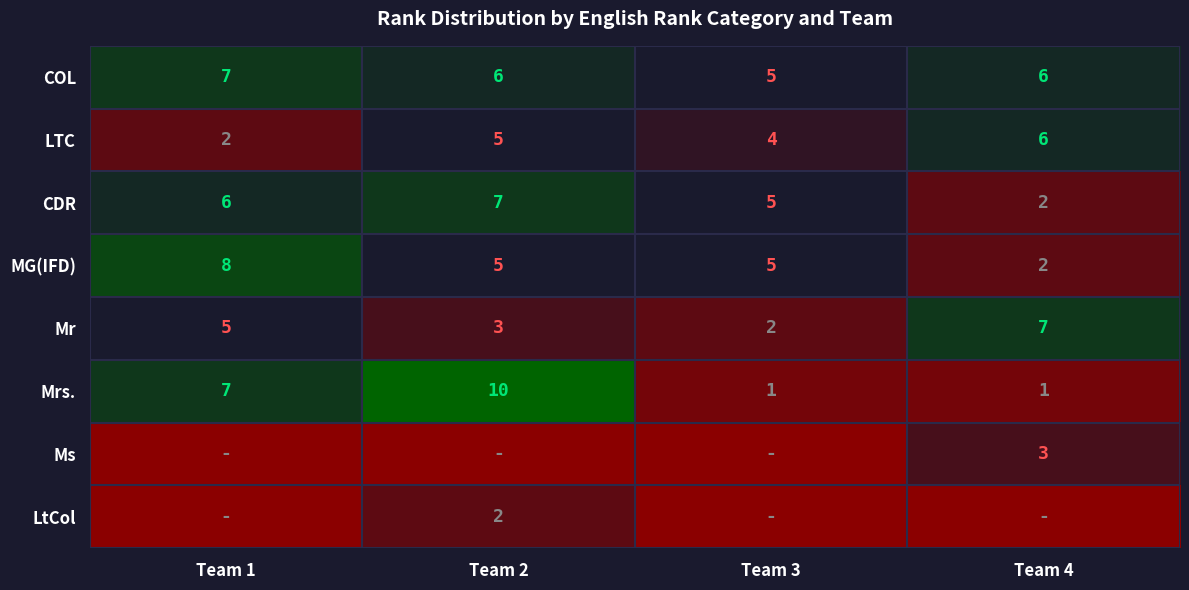

List the labels in order of CDR value, largest first.

Team 2, Team 1, Team 3, Team 4